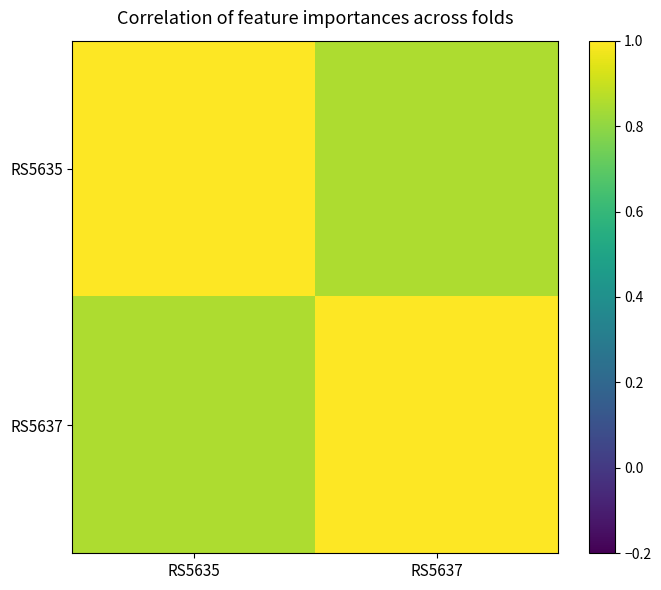

Read the RS5637 value at RS5637.

1.0